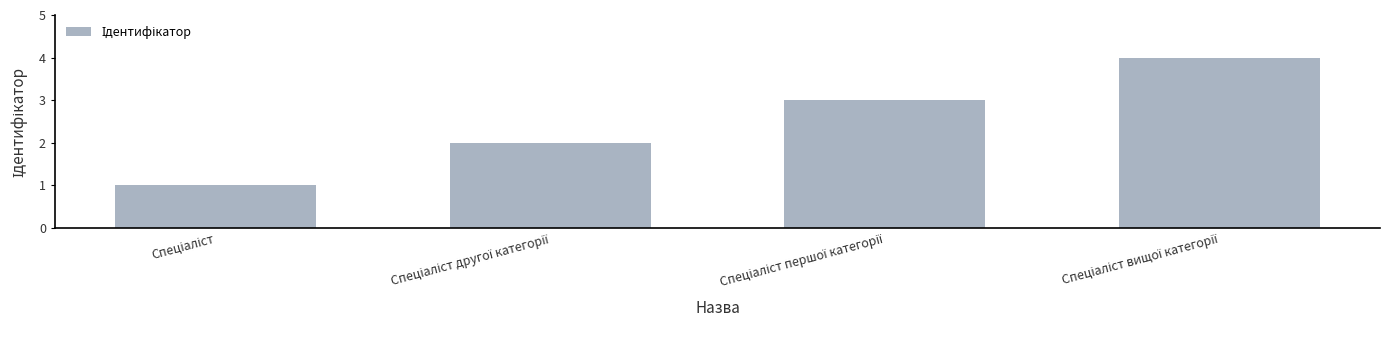

What is the sum of all values?

10